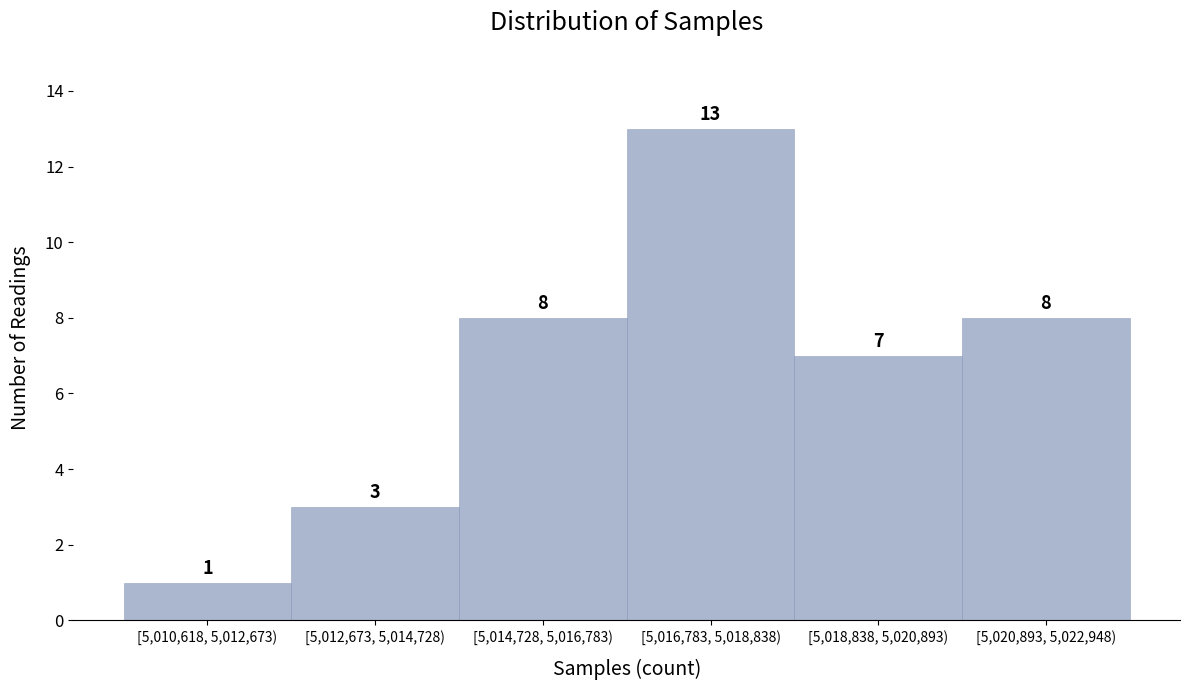

Reading right to left, what are all the values shown in this chart?

8	7	13	8	3	1